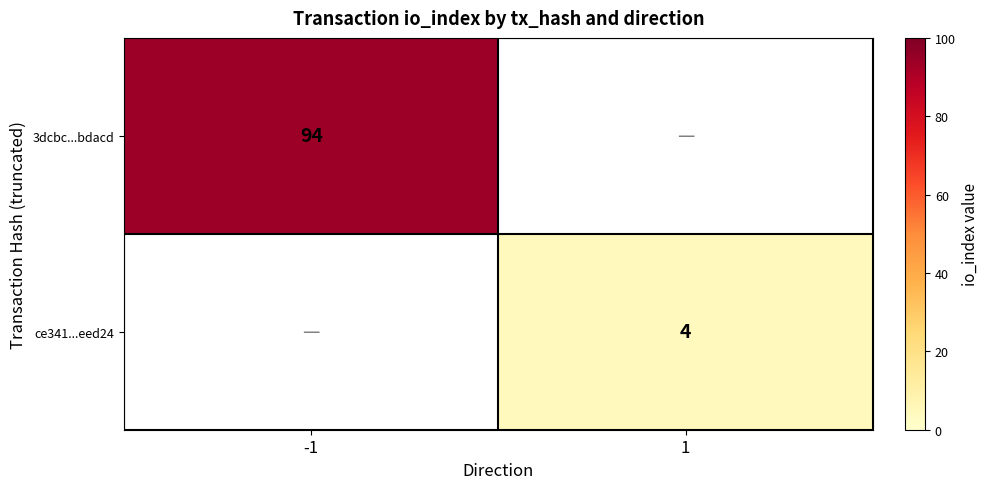

What is the total value across all series at 1?

4